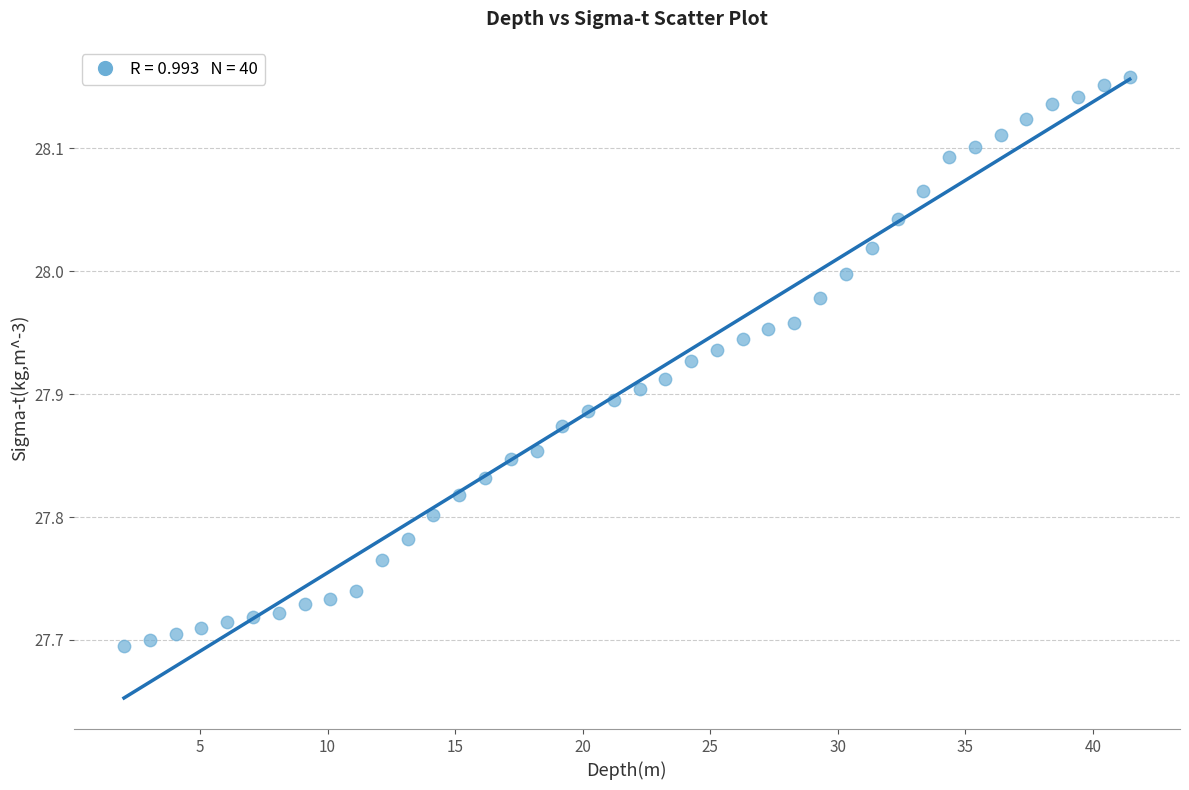

What is the range of X values (max minus min)?

39.4